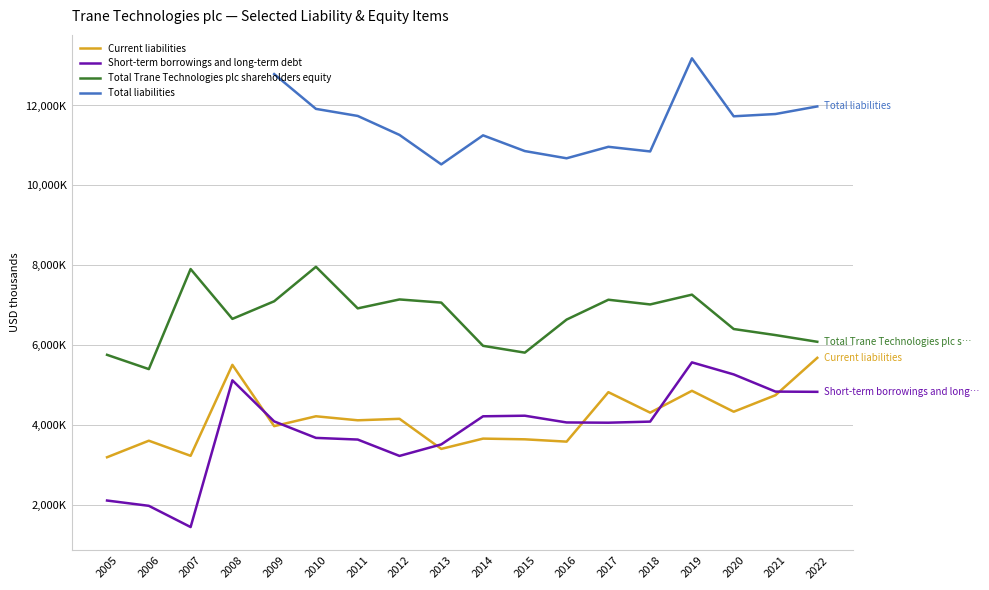

Where is the first local maximum for Total Trane Technologies plc shareholders equity?

2007